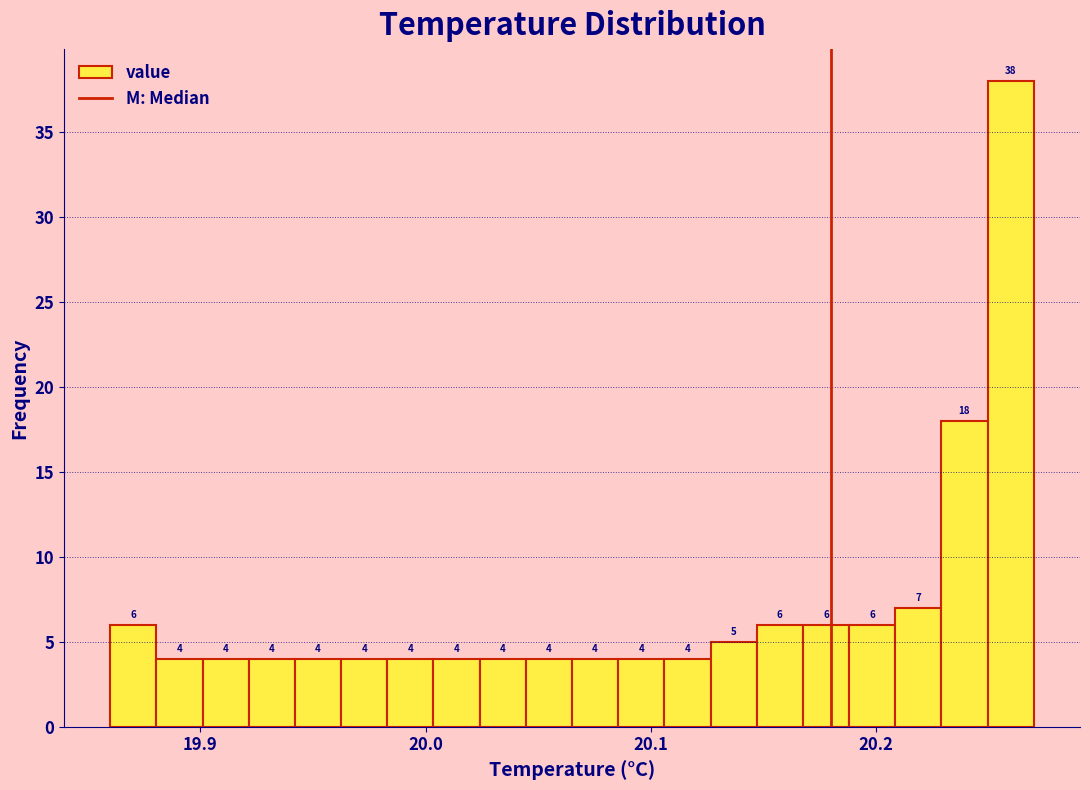

Read against the x-axis, roughly where is the centre of the tallest bar?

20.26